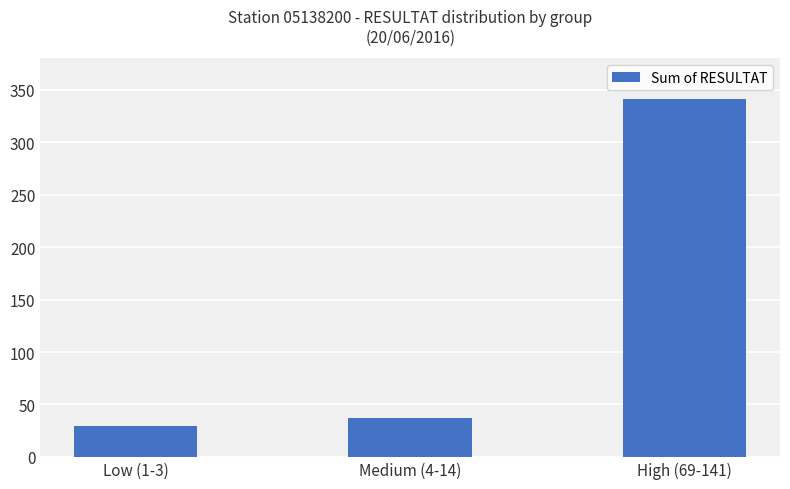

How many data points are less than 37?

1